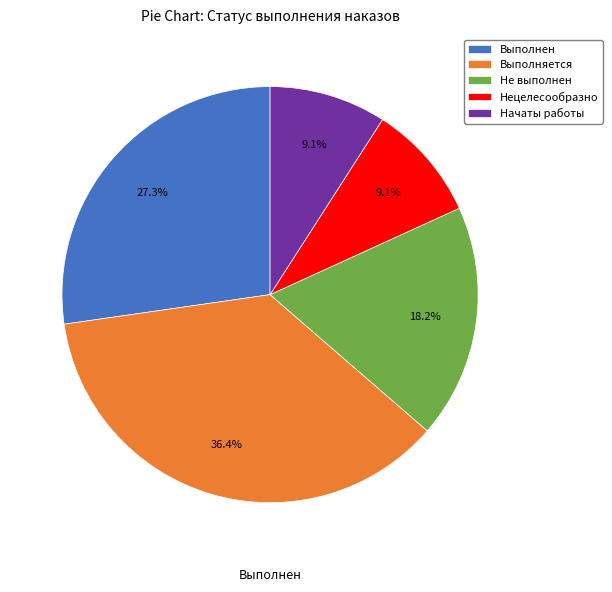

Combined, do Выполнен and Нецелесообразно account for over 50%?

No